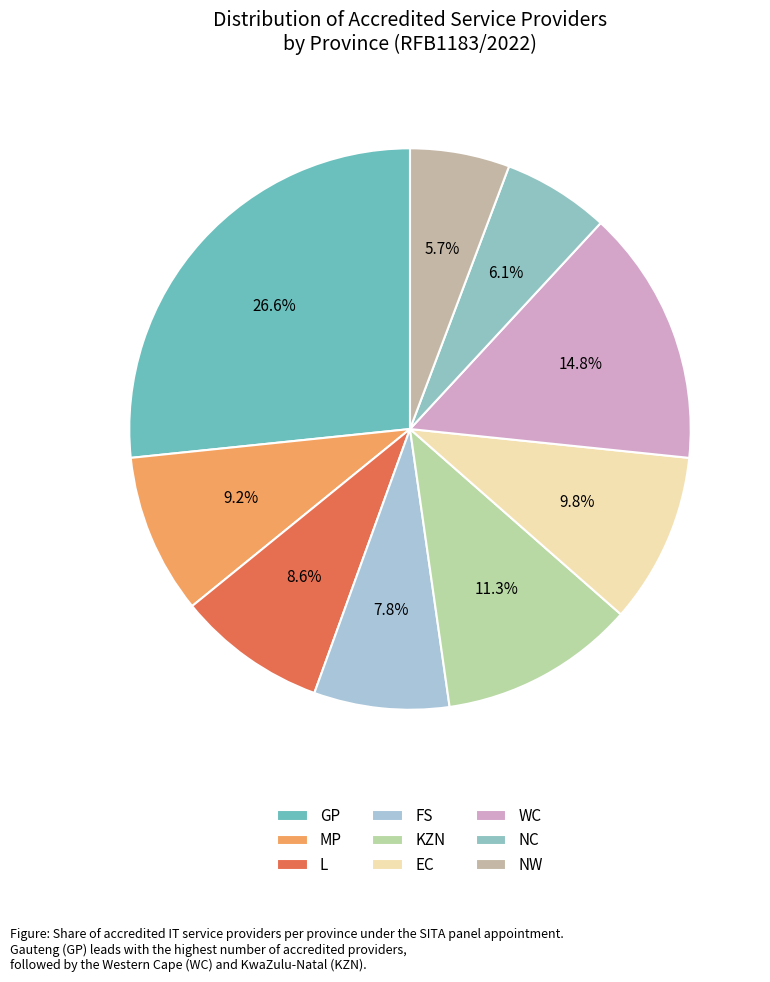

Which category has the smallest portion of the pie?

NW